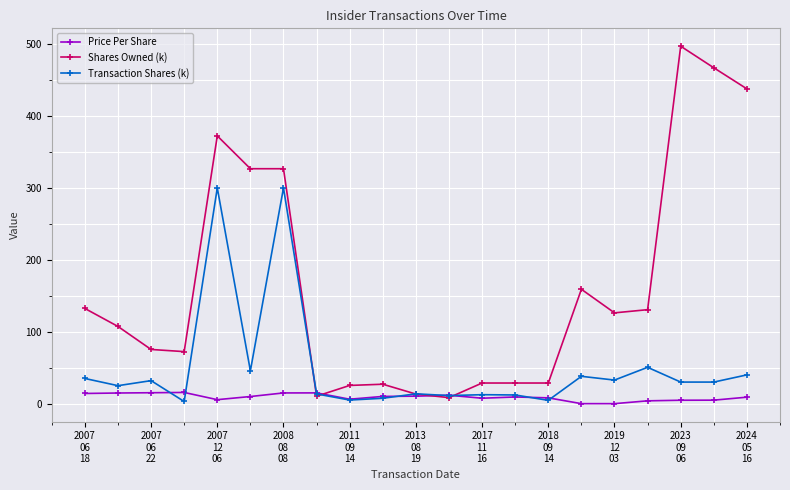

What is the value of the Transaction Shares (k) point at the 7th from the left?

300.0